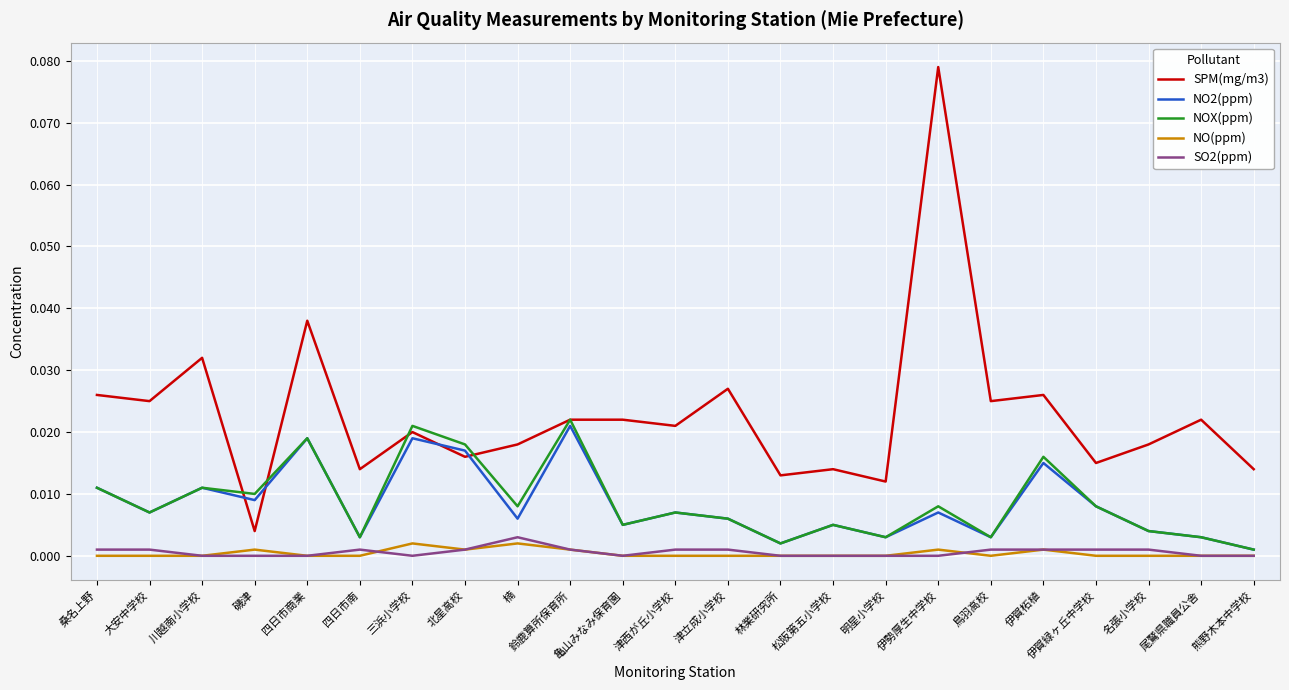

At which label does NO2(ppm) reach its peak?

鈴鹿算所保育所